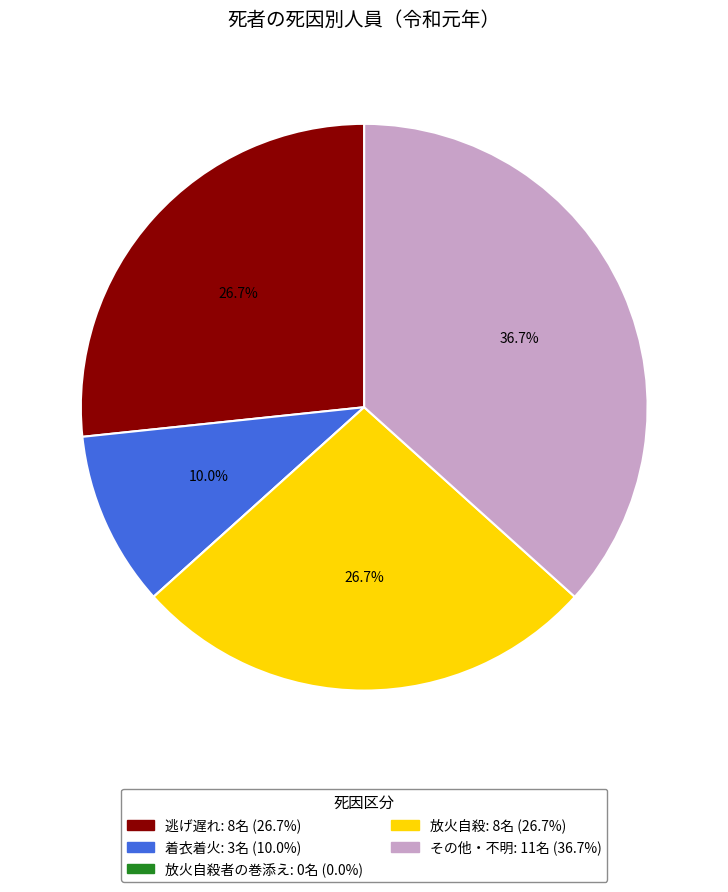

Does any single category account for the majority?

No